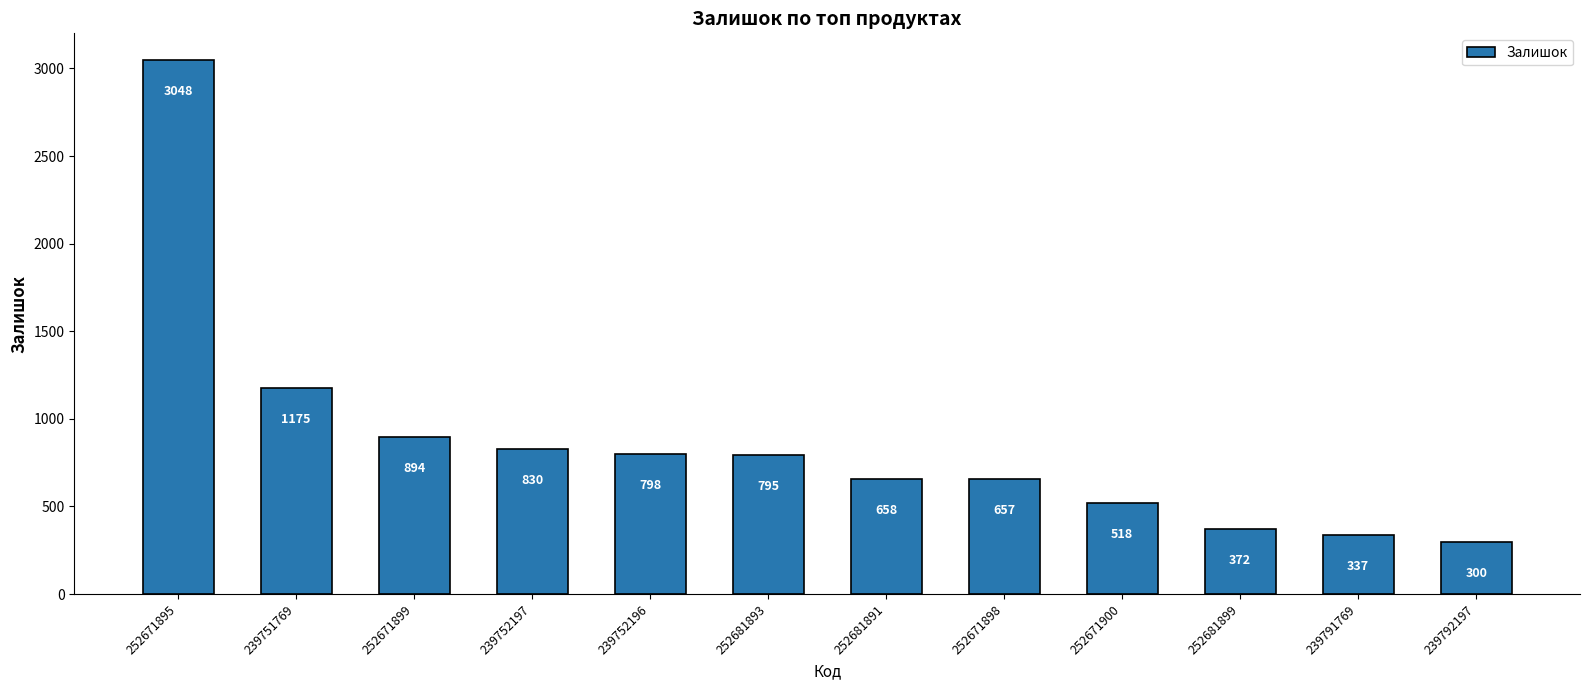

Reading left to right, what are all the values shown in this chart?

3048	1175	894	830	798	795	658	657	518	372	337	300